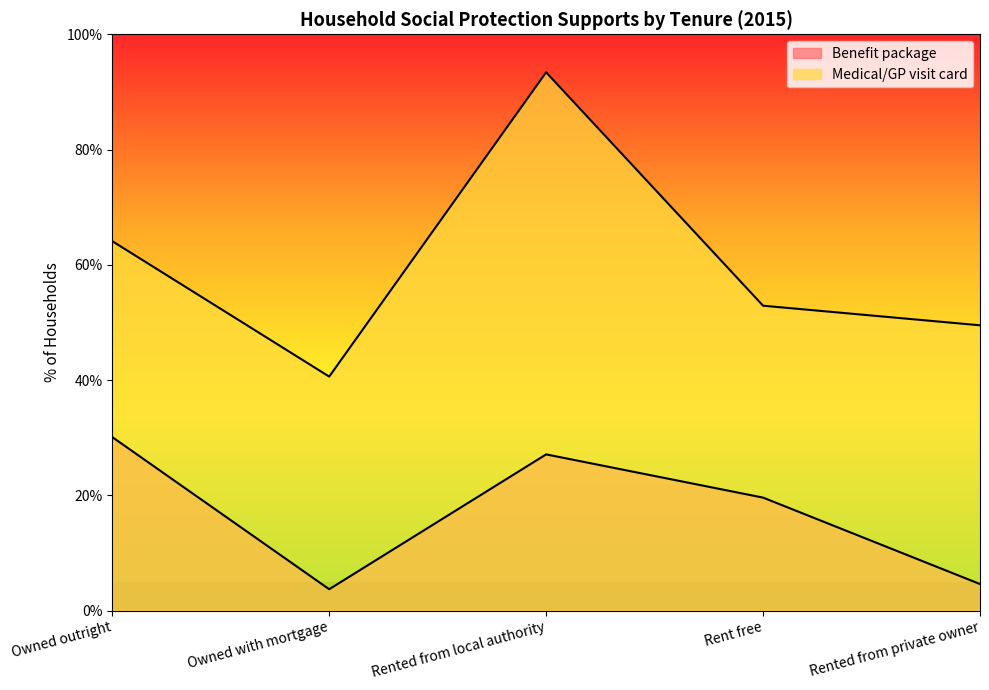

What is the spread (max minus min) of values at Rent free?

33.3